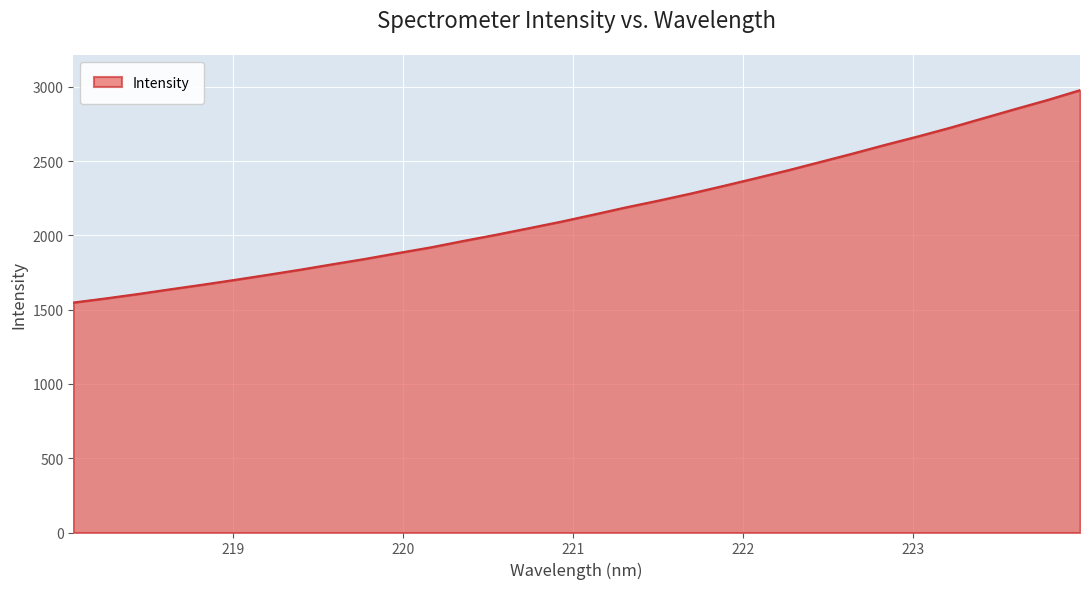

What is the difference between the maximum and minimum values?

1429.7